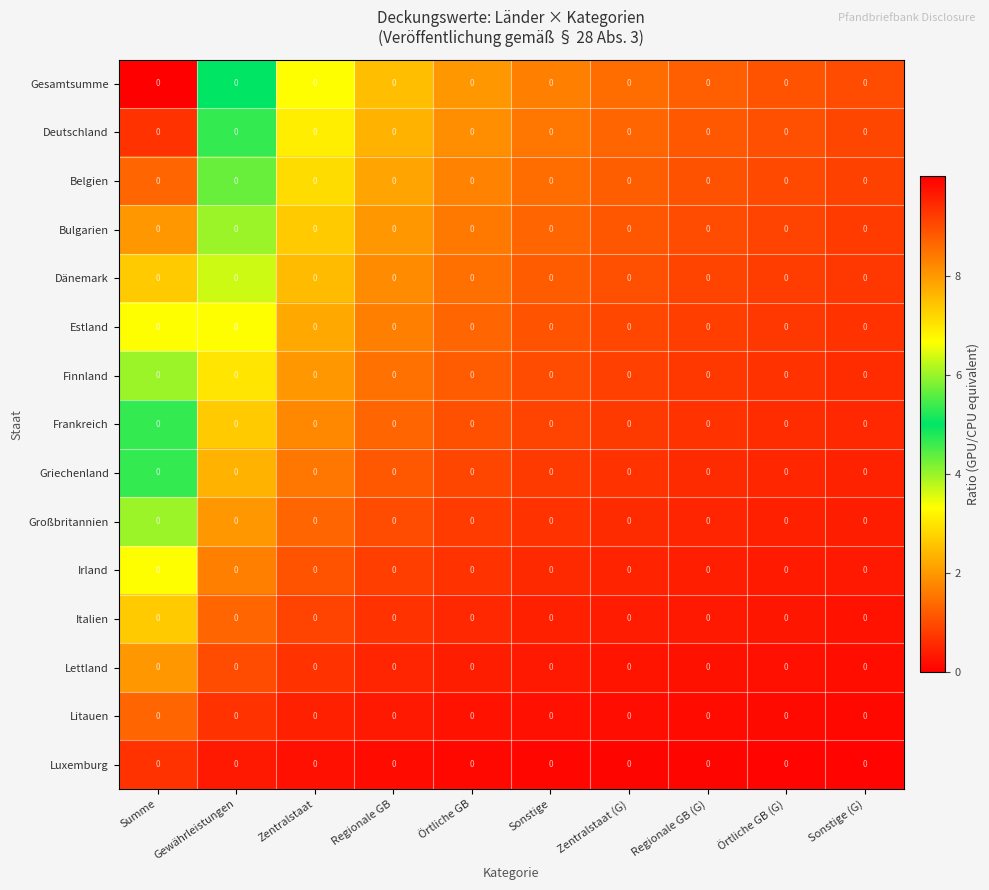

What is the difference between the Griechenland values at Regionale GB (G) and Örtliche GB?

0.3